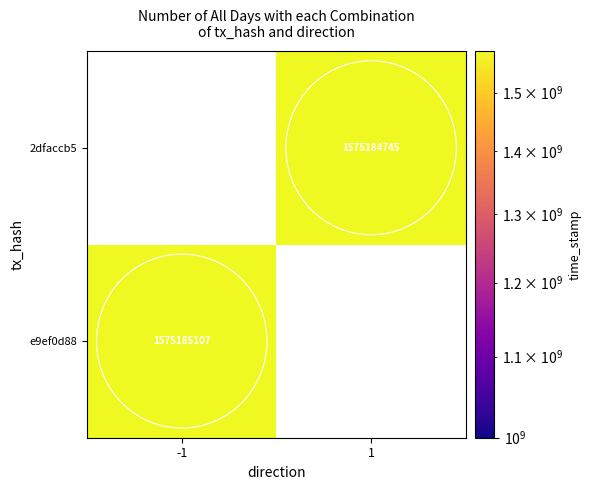

Is it true that 2dfaccb5 equals 1575184745 at time_stamp?

True